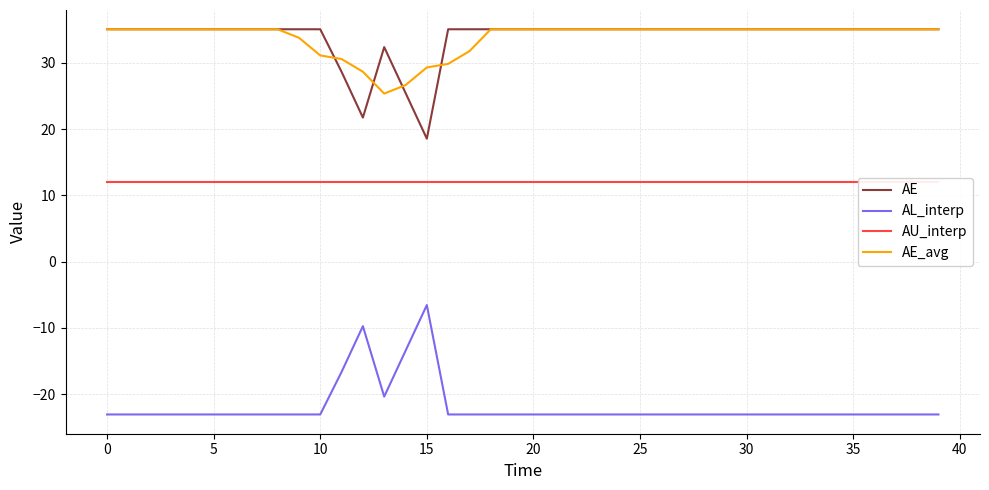

Is the value of AL_interp at 24 greater than the value of AU_interp at 14?

No